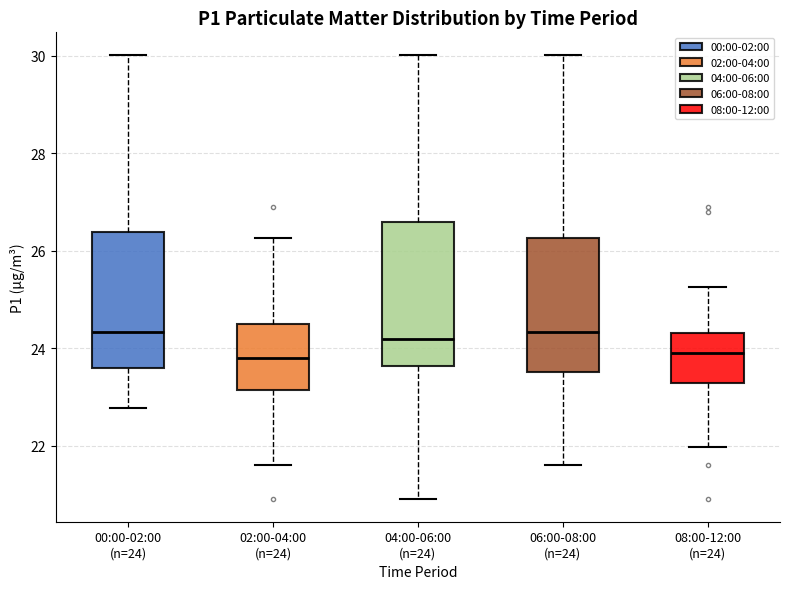

Where does the upper whisker of the box for 02:00-04:00 (n=24) end on the y-axis? The values are not printed on the chart, so give them approximately, as read against the axis.

26.2